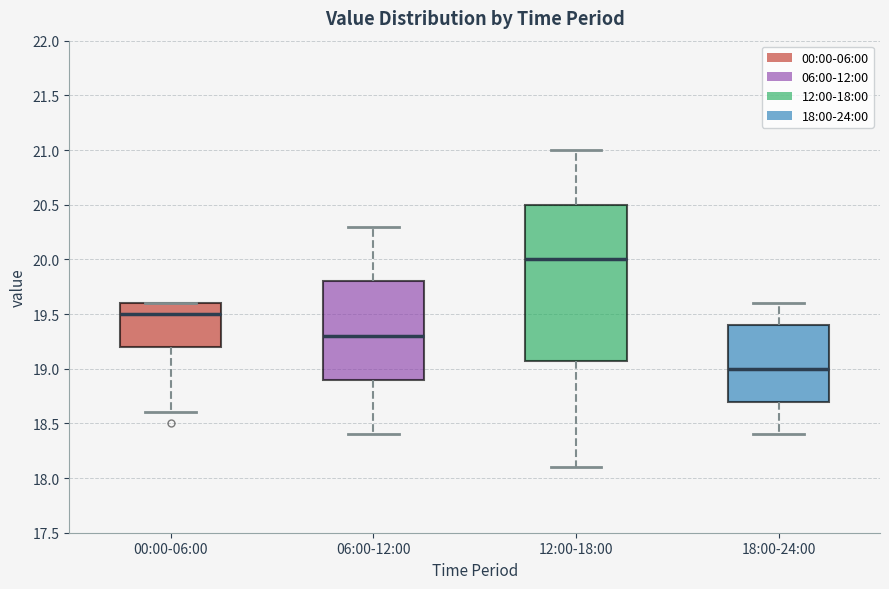

Reading left to right, transcribe this box plot: for each box, give where its median line is, the range the box spans, and where its two whiskers end, as read against the y-axis. The values are not printed on the chart, so give them approximately, as read against the axis.

00:00-06:00: median 19.5, box 19.2 to 19.6, whiskers 18.6 to 19.6
06:00-12:00: median 19.3, box 18.9 to 19.8, whiskers 18.4 to 20.3
12:00-18:00: median 20.0, box 19.1 to 20.5, whiskers 18.1 to 21.0
18:00-24:00: median 19.0, box 18.7 to 19.4, whiskers 18.4 to 19.6